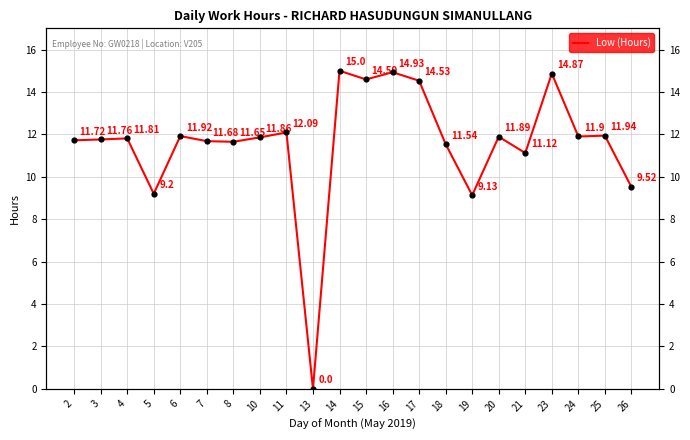

What is the change in value from 23 to 25?

-2.9